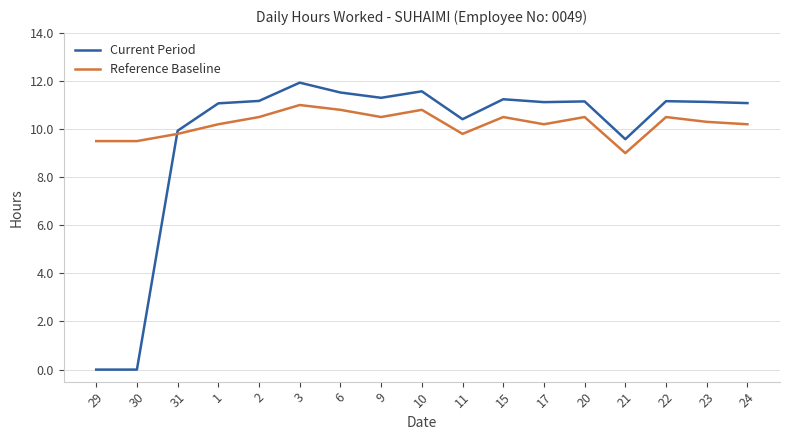

True or false: Current Period and Reference Baseline cross at least once.

True